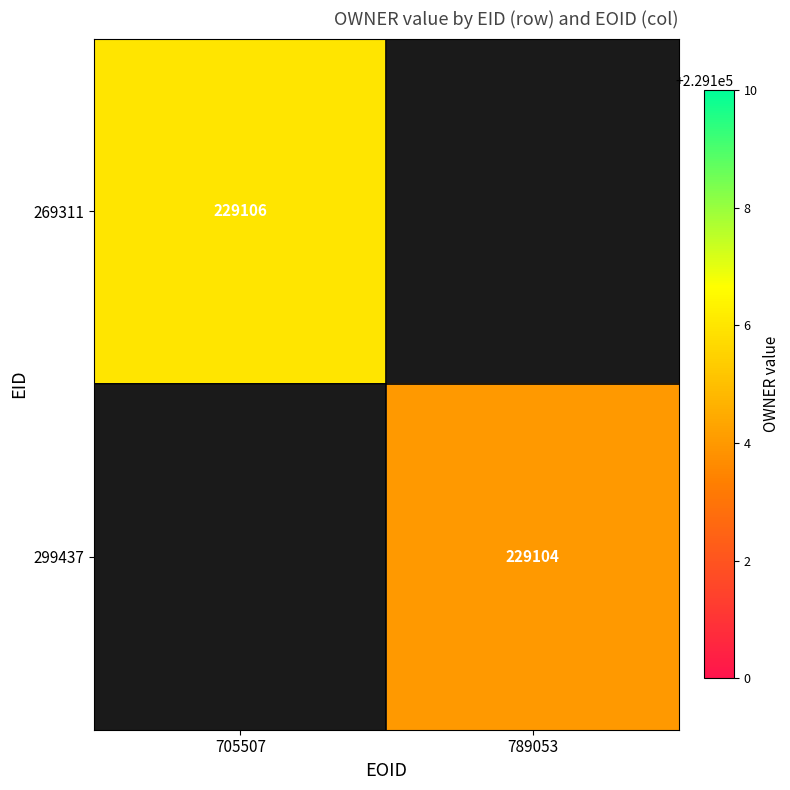

Which label corresponds to the largest value in the chart?

705507